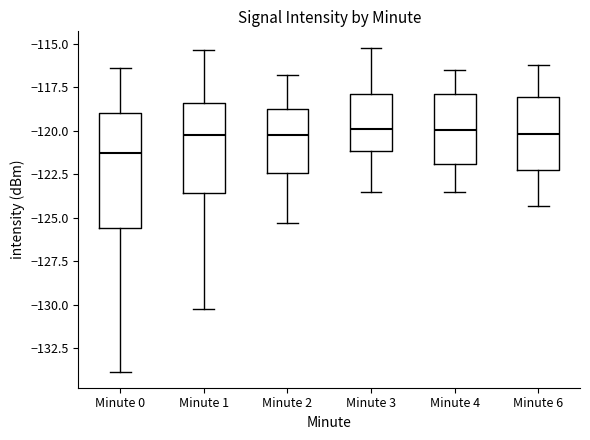

Comparing the boxes themselves (not the whiskers), which one is the tallest?

Minute 0